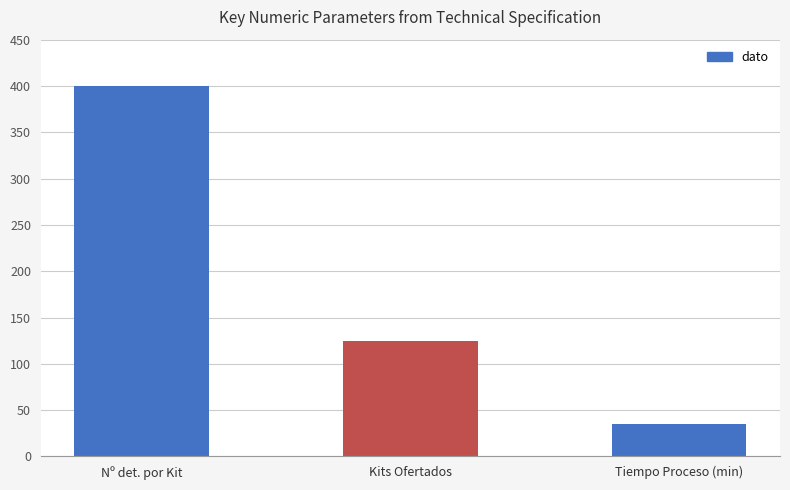

Which category has the lowest value across all series?

Tiempo Proceso (min)